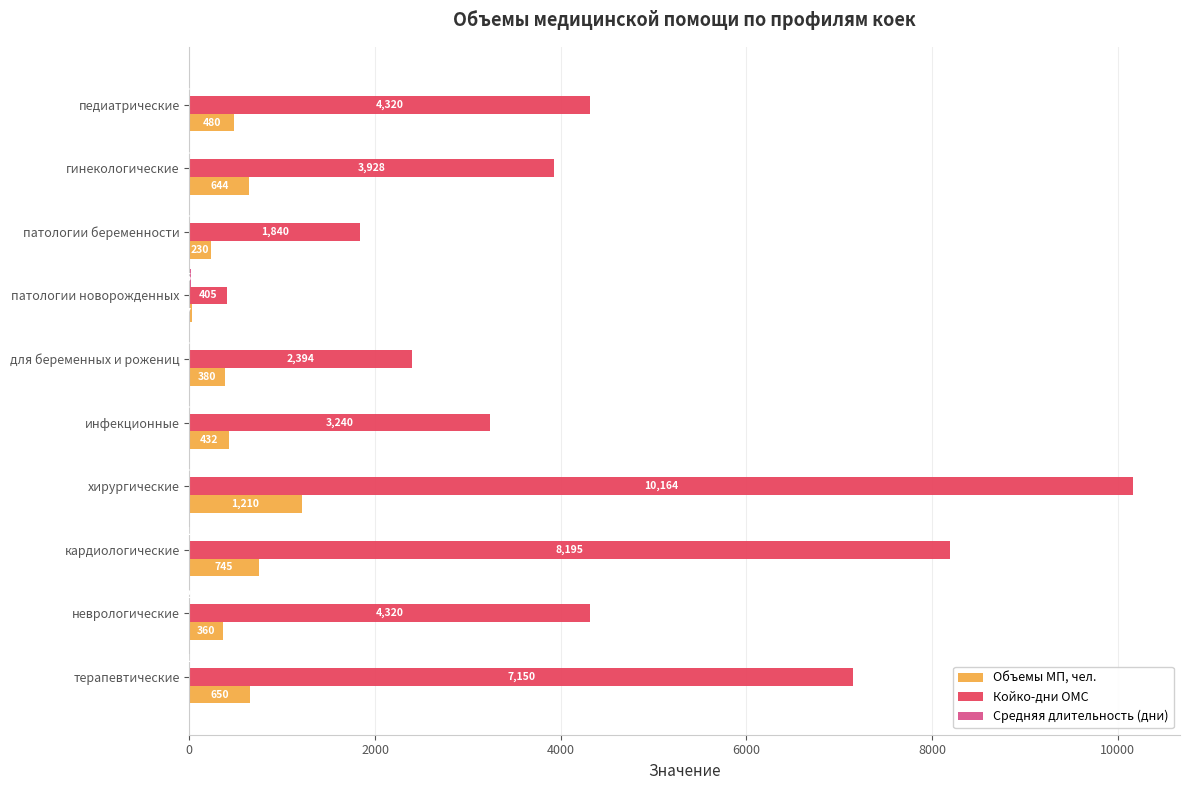

At which category is the sum across all series the highest?

хирургические